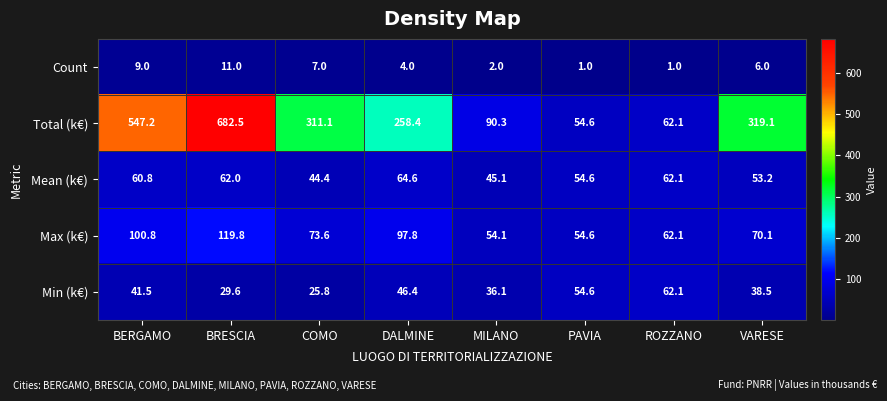

Which category has the highest value in the Max (k€) series?

BRESCIA